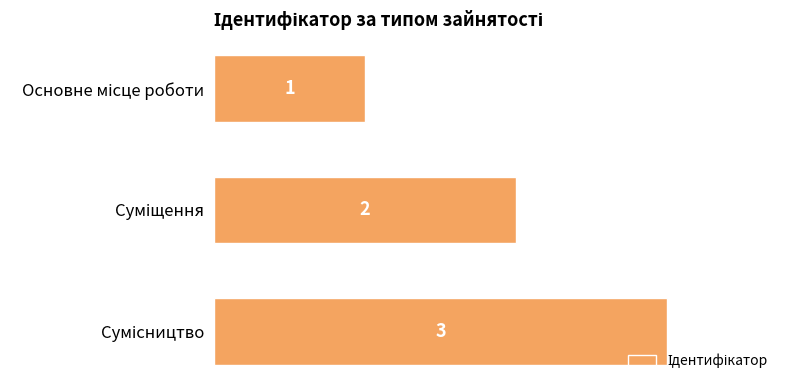

What is the value of the 3rd bar from the top?

3